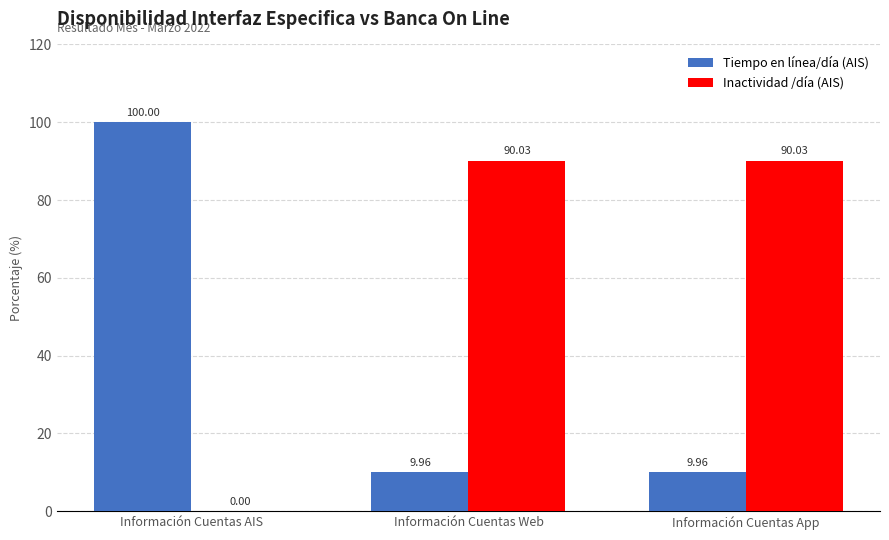

Which series has the largest total across all categories?

Inactividad /día (AIS)